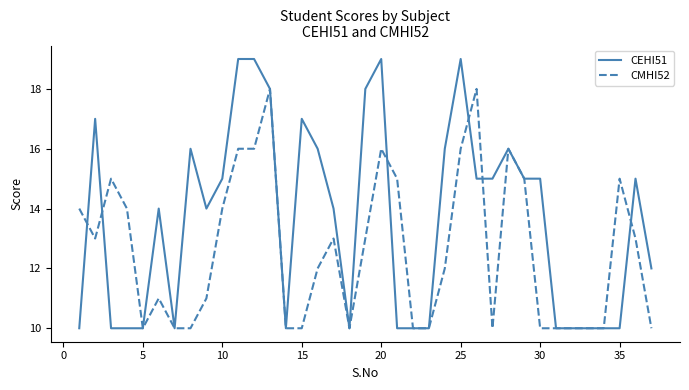

Which series has the largest total across all categories?

CEHI51